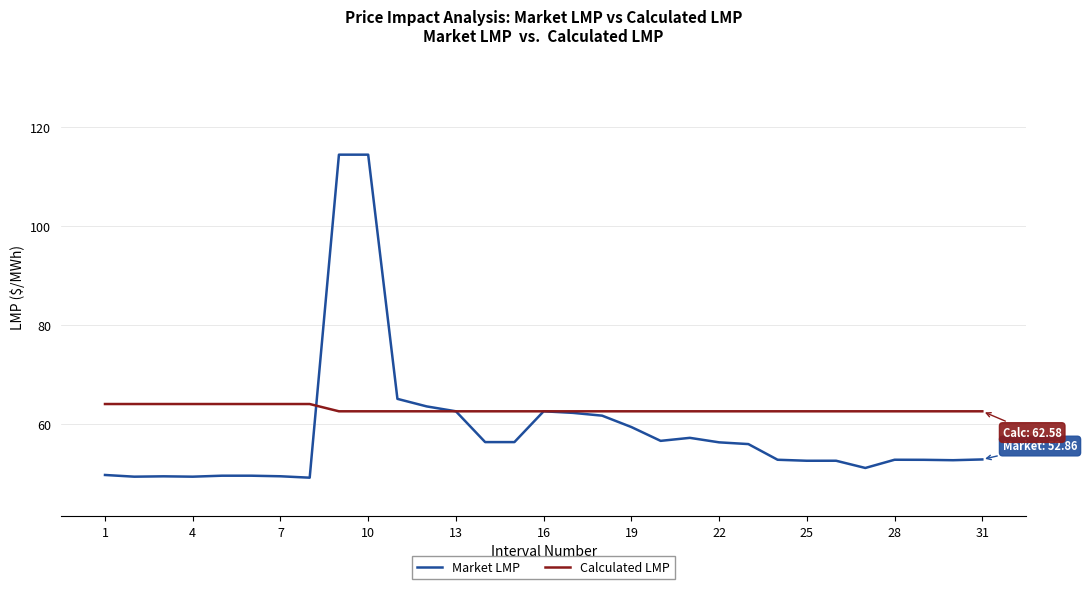

True or false: Market LMP and Calculated LMP cross at least once.

True